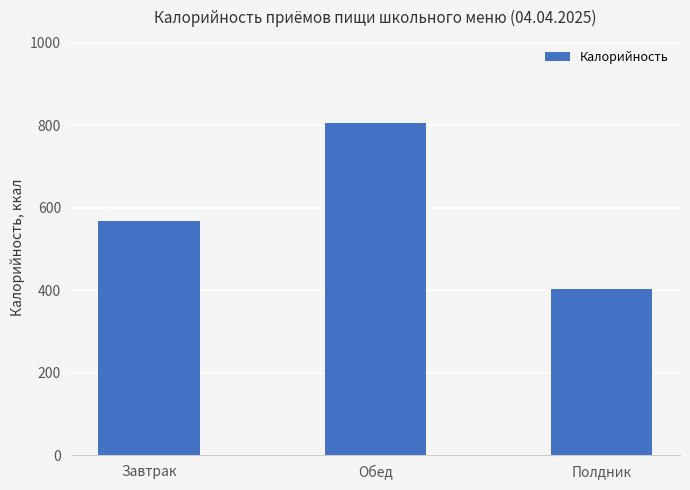

What is the minimum value shown in the chart?

402